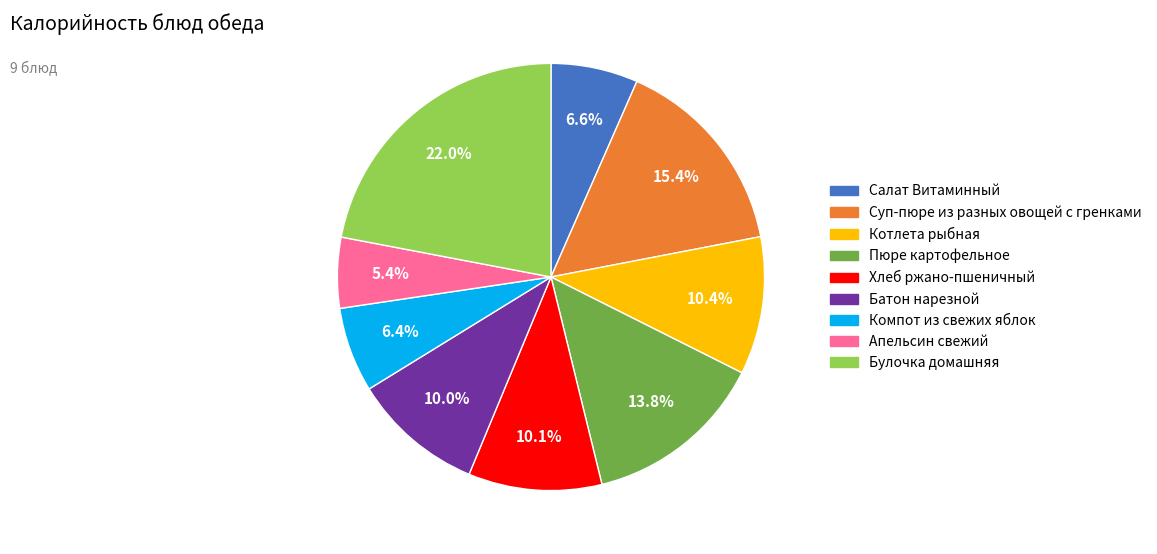

To the nearest percent, what is the difference between the largest and smallest slice percentages?

17%